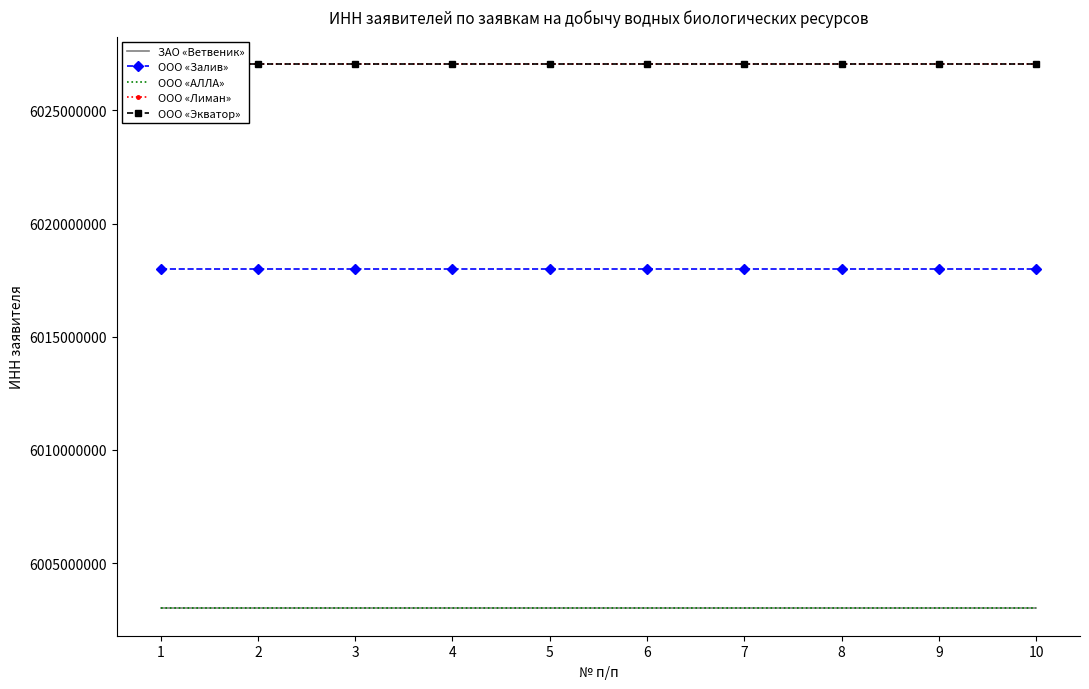

Reading right to left, transcribe all the data shown in this chart.

ЗАО «Ветвеник»: 6003002409	6003002409	6003002409	6003002409	6003002409	6003002409	6003002409	6003002409	6003002409	6003002409
ООО «Залив»: 6018004085	6018004085	6018004085	6018004085	6018004085	6018004085	6018004085	6018004085	6018004085	6018004085
ООО «АЛЛА»: 6003000472	6003000472	6003000472	6003000472	6003000472	6003000472	6003000472	6003000472	6003000472	6003000472
ООО «Лиман»: 6027045095	6027045095	6027045095	6027045095	6027045095	6027045095	6027045095	6027045095	6027045095	6027045095
ООО «Экватор»: 6027051451	6027051451	6027051451	6027051451	6027051451	6027051451	6027051451	6027051451	6027051451	6027051451